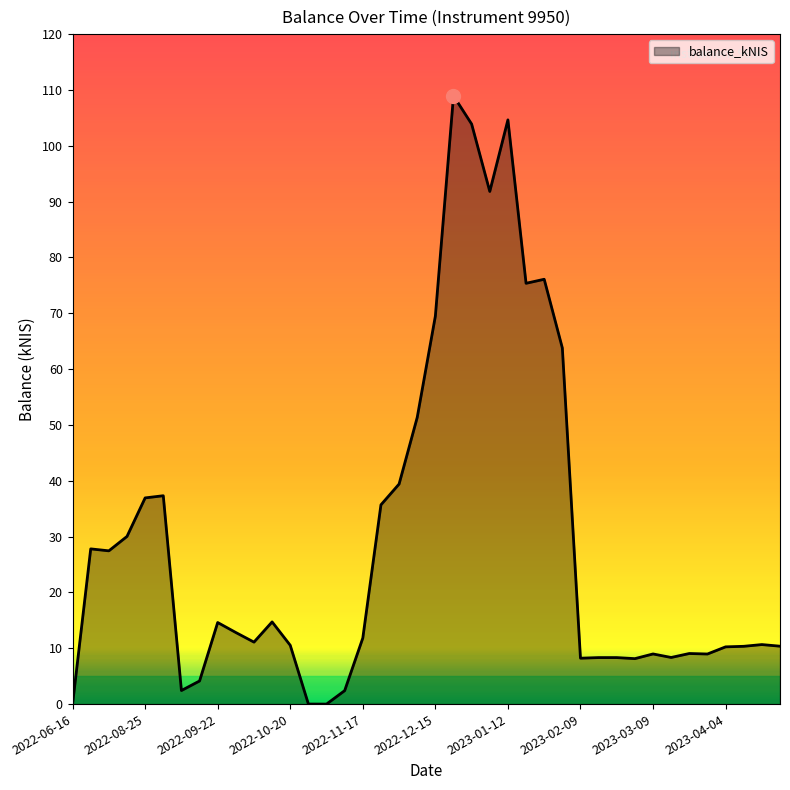

What is the maximum value shown in the chart?

109.0